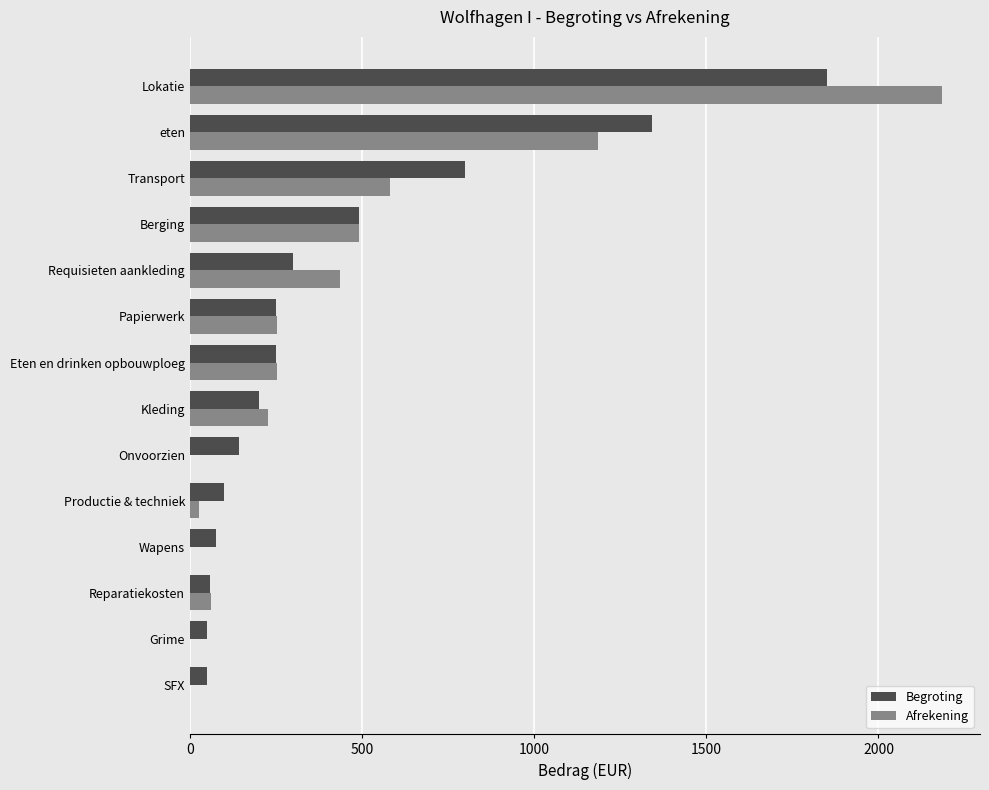

Count the number of data series in this chart.

2